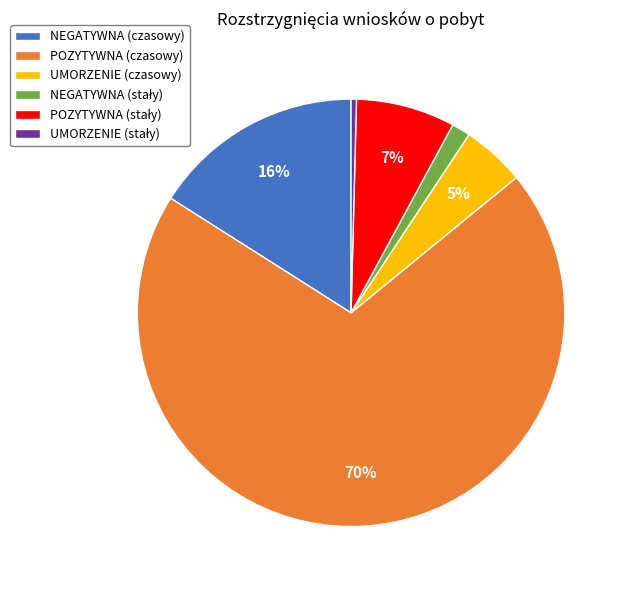

To the nearest percent, what is the average slice percentage?

17%